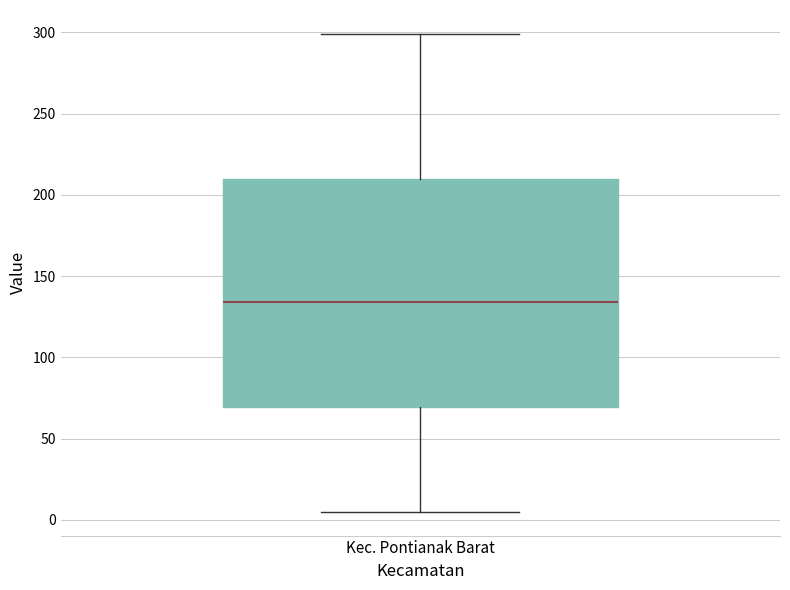

Transcribe this box plot: give where the median line is, the range the box spans, and where the two whiskers end, as read against the y-axis. The values are not printed on the chart, so give them approximately, as read against the axis.

median 135, box 70 to 210, whiskers 5 to 300